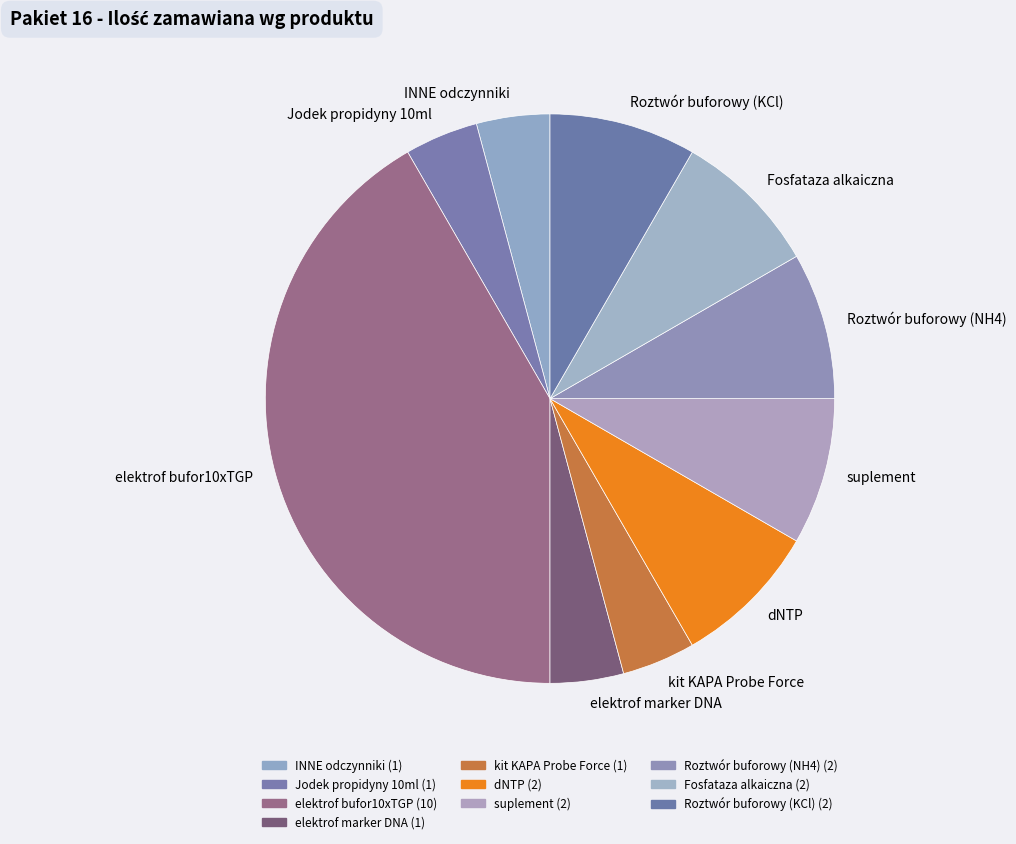

Does any single category account for the majority?

No